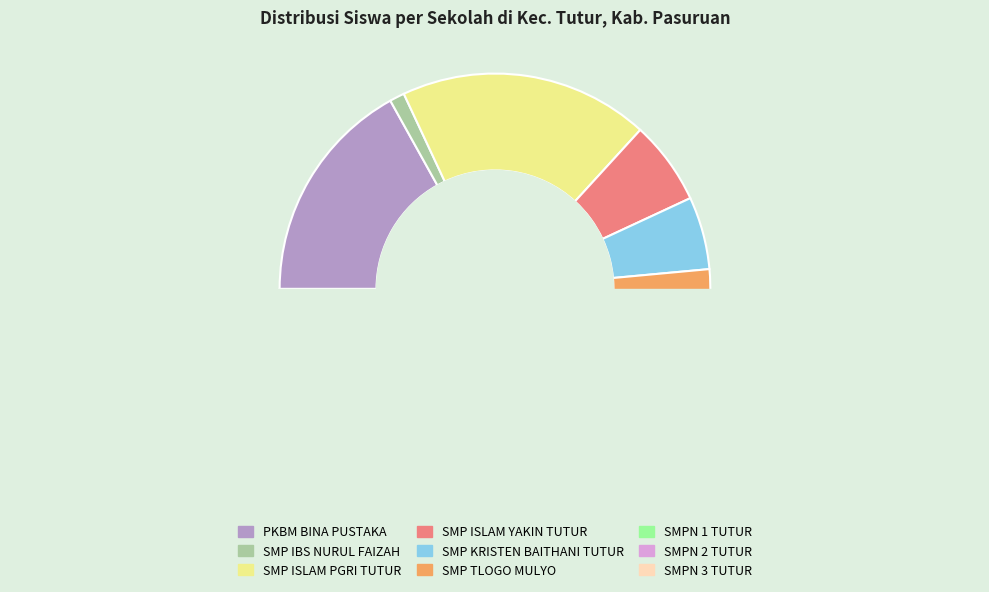

Does SMP ISLAM PGRI TUTUR account for over 50% of the chart?

No